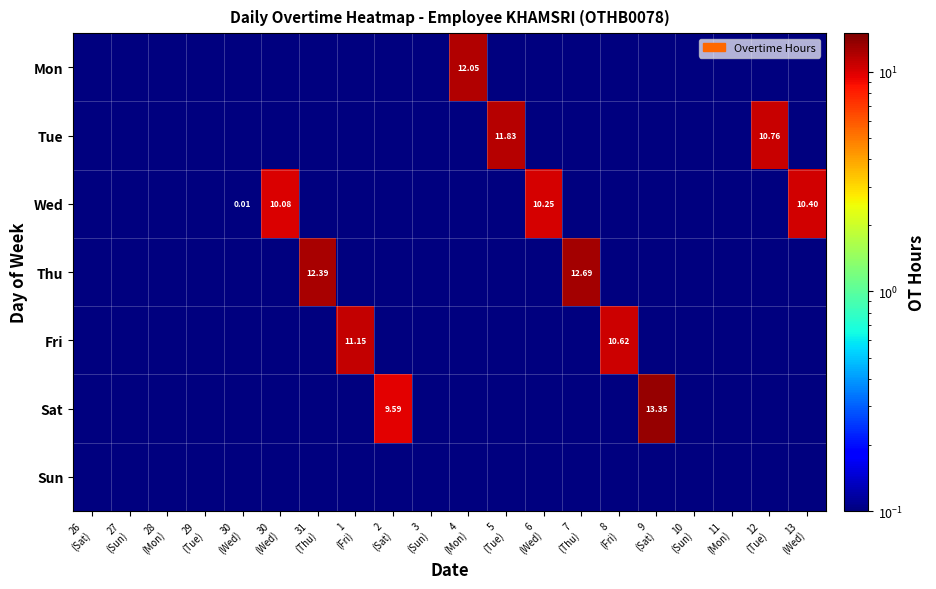

Which has a higher value, 7
(Thu) or 31
(Thu)?

7
(Thu)